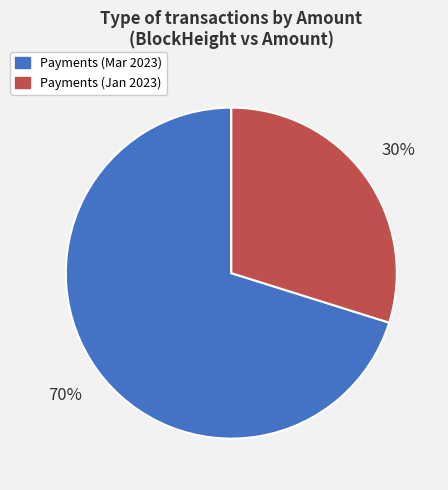

Which slice is the smallest?

Payments (Jan 2023)